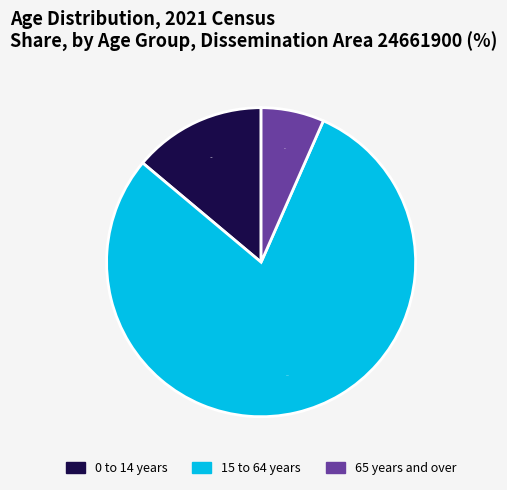

Does any single category account for the majority?

Yes